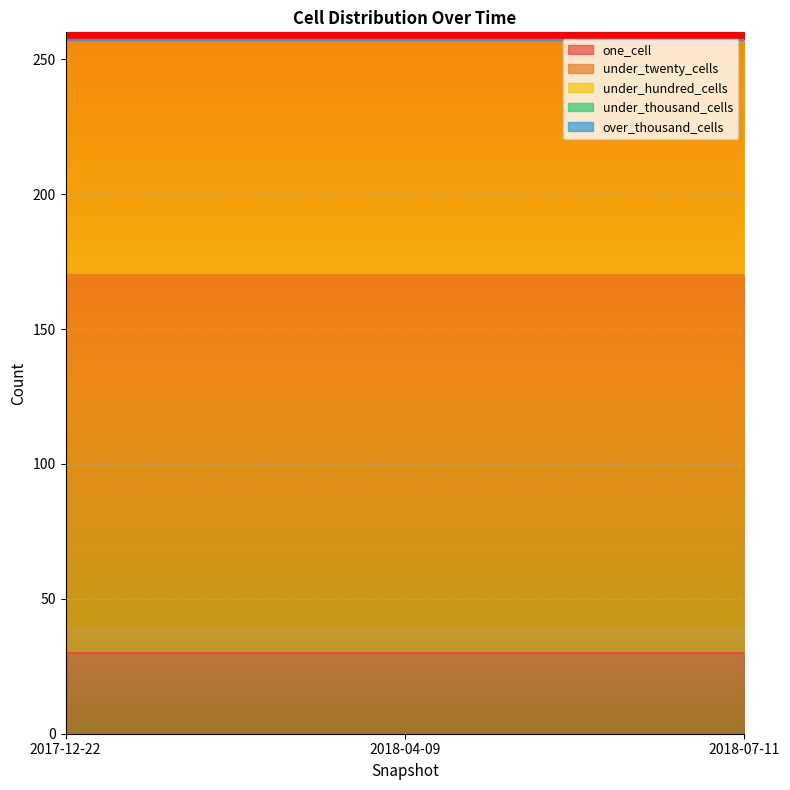

How many distinct data groups are displayed?

5